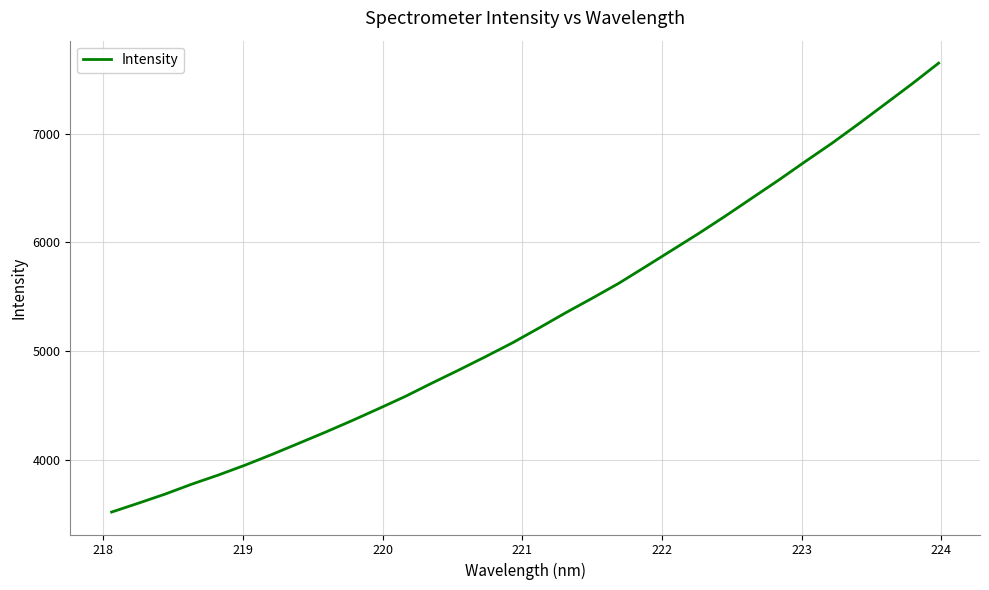

How many lines are shown in the chart?

1